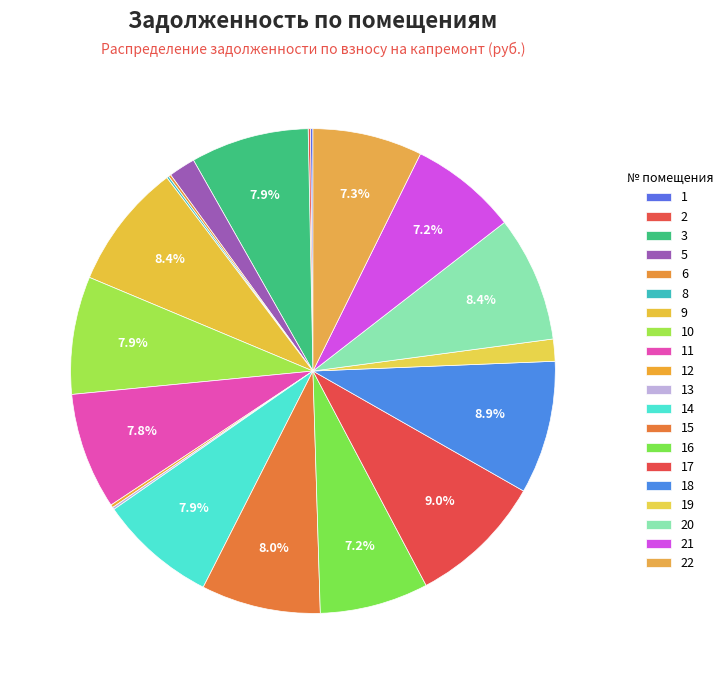

To the nearest percent, what is the difference between the 22 and 18 slice percentages?

2%